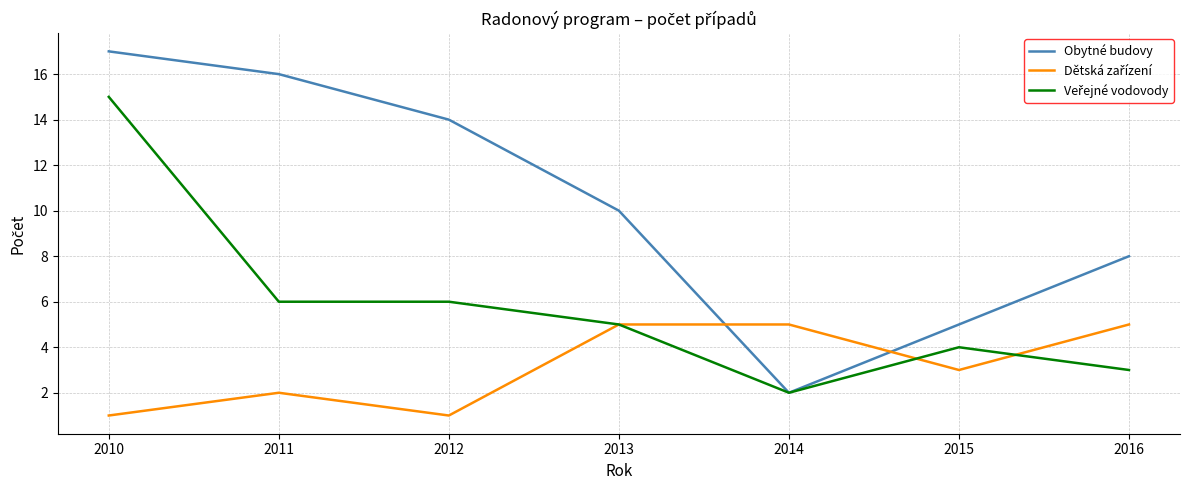

Which series changed the most between 2011 and 2016?

Obytné budovy